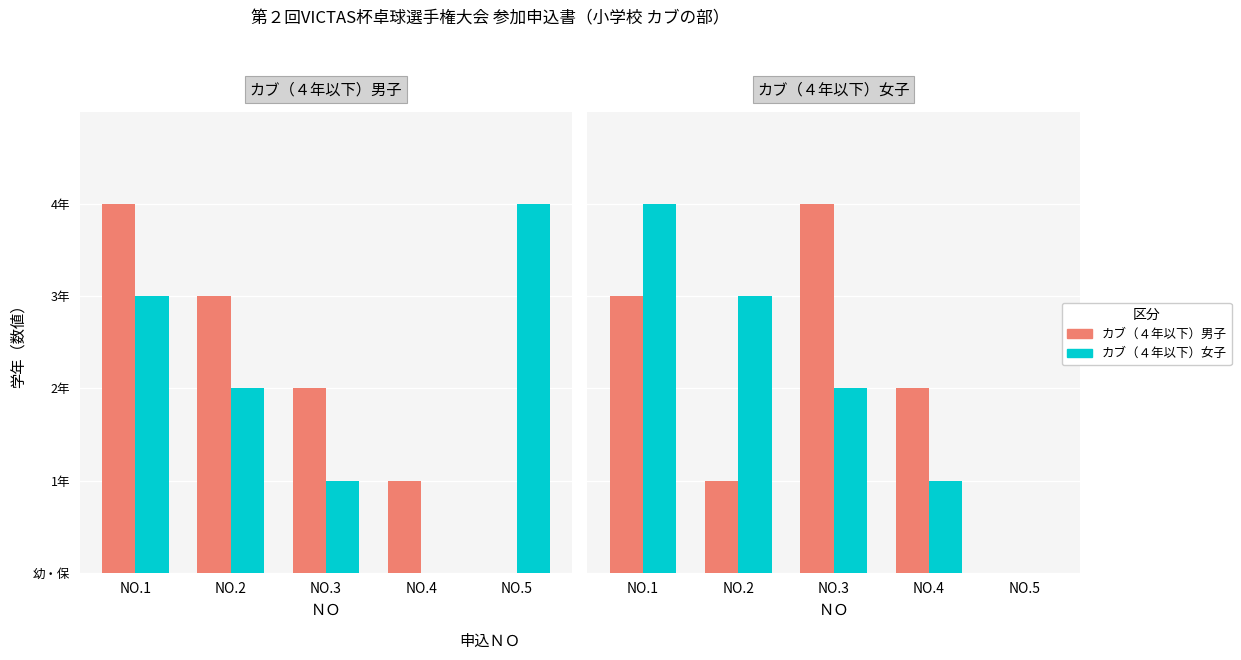

What is the difference between the カブ女子 values at NO.2 and NO.5?

3